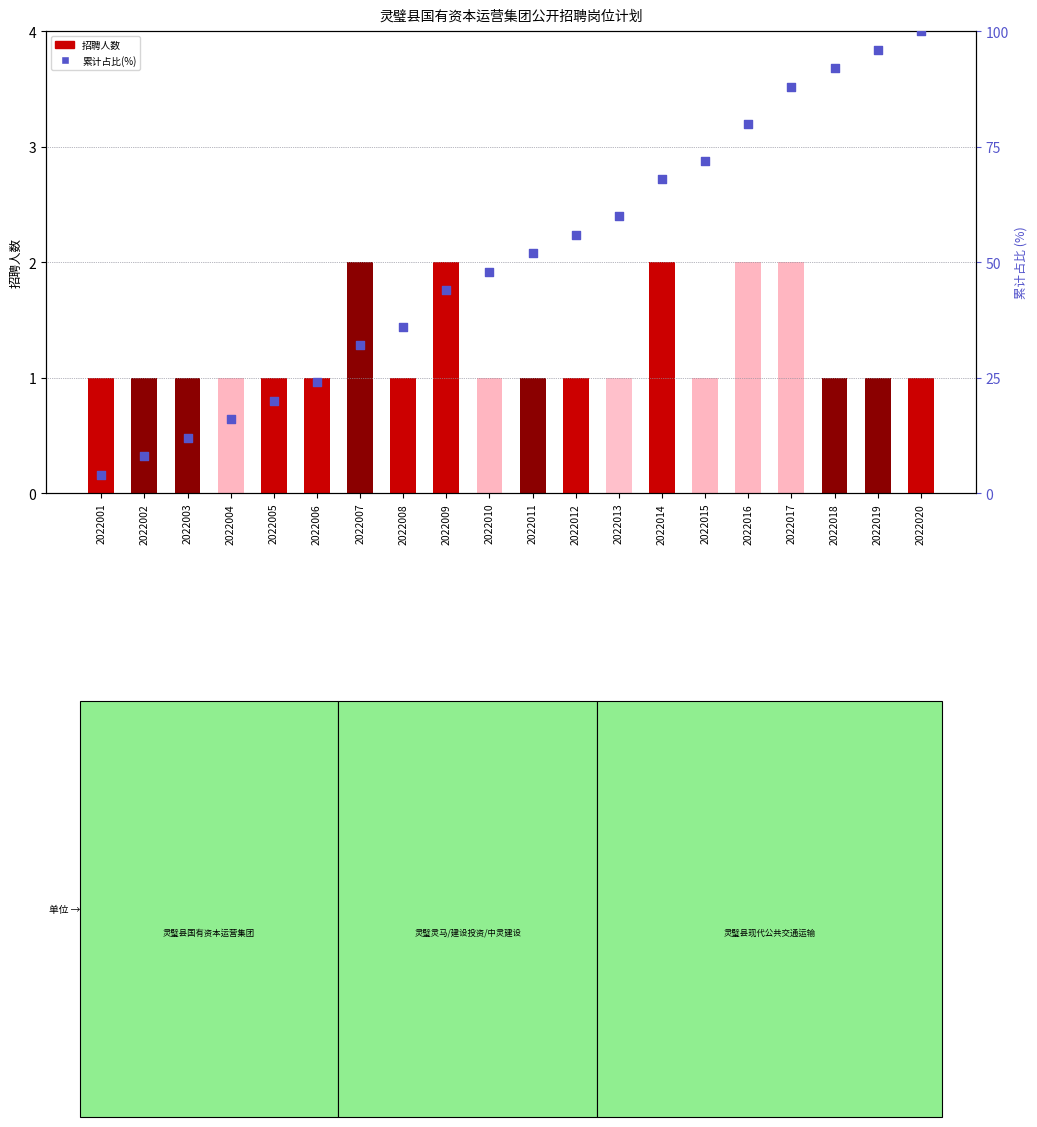

Is the value of 累计占比(%) at 2022002 greater than the value of 招聘人数 at 2022016?

Yes